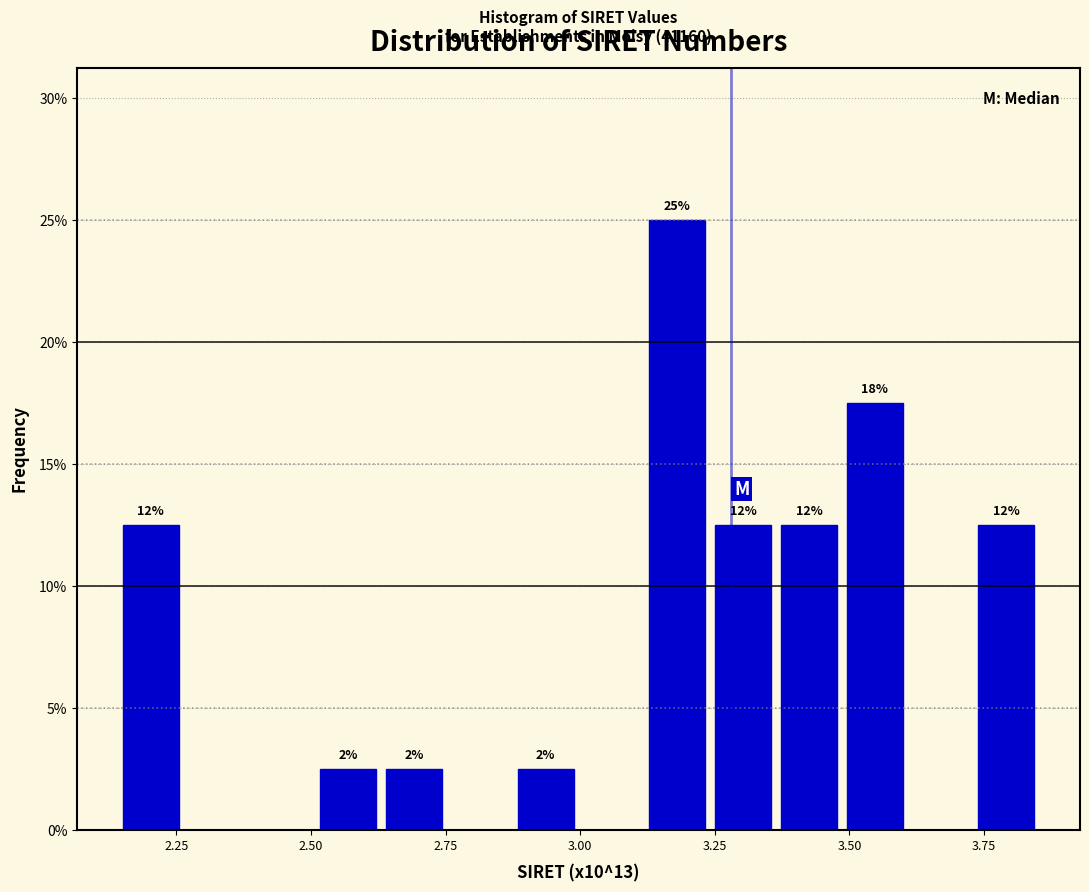

Around what value on the x-axis is the tallest bar? Give the approximate position of its centre, as read against the axis.

3.20